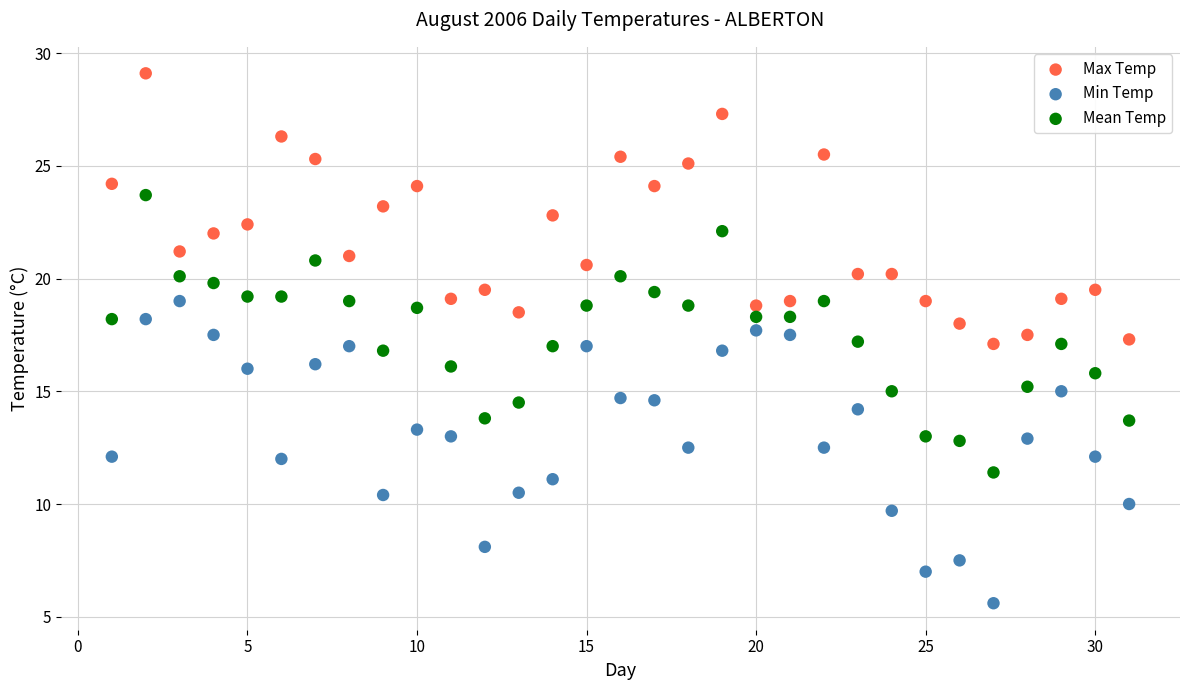

What are all the series names shown in the legend?

Max Temp, Min Temp, Mean Temp